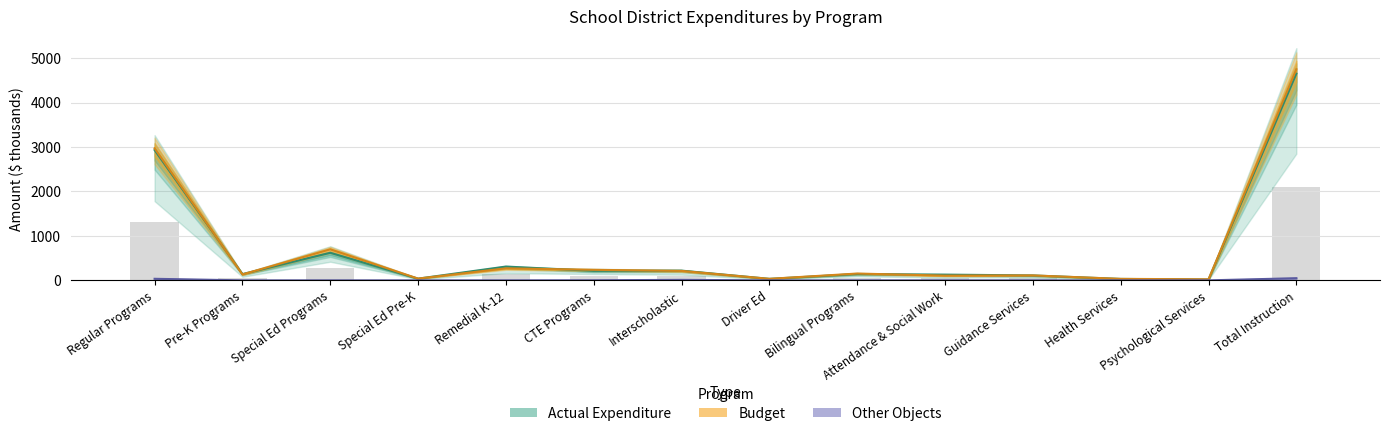

What is the label of the 2nd bar from the left?

Pre-K Programs